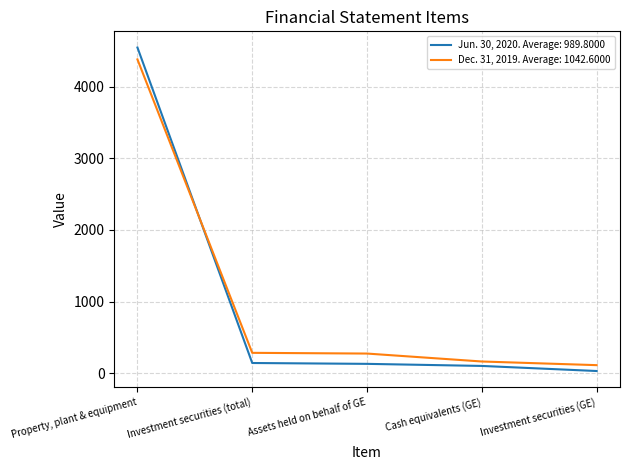

Which series has the largest range (max minus min)?

Jun. 30, 2020. Average: 989.8000